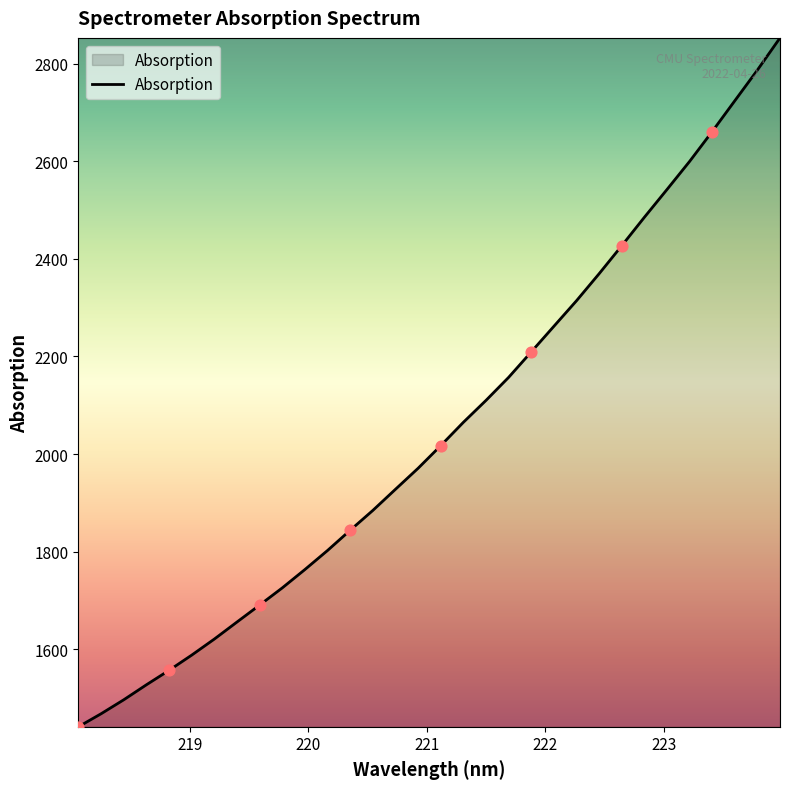

What is the difference between the maximum and minimum values?

1412.0